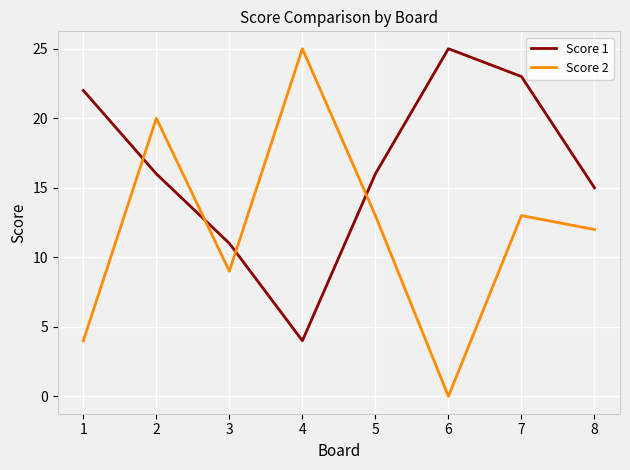

Which series has the widest spread of values?

Score 2